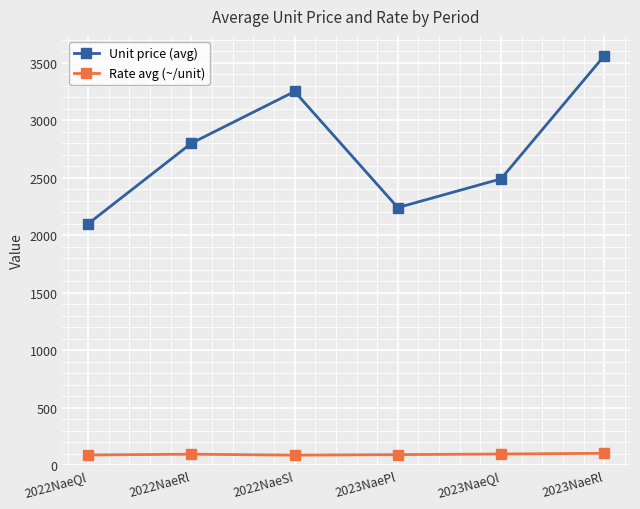

Is it true that Unit price (avg) equals 3250.0 at 2022NaeSl?

True